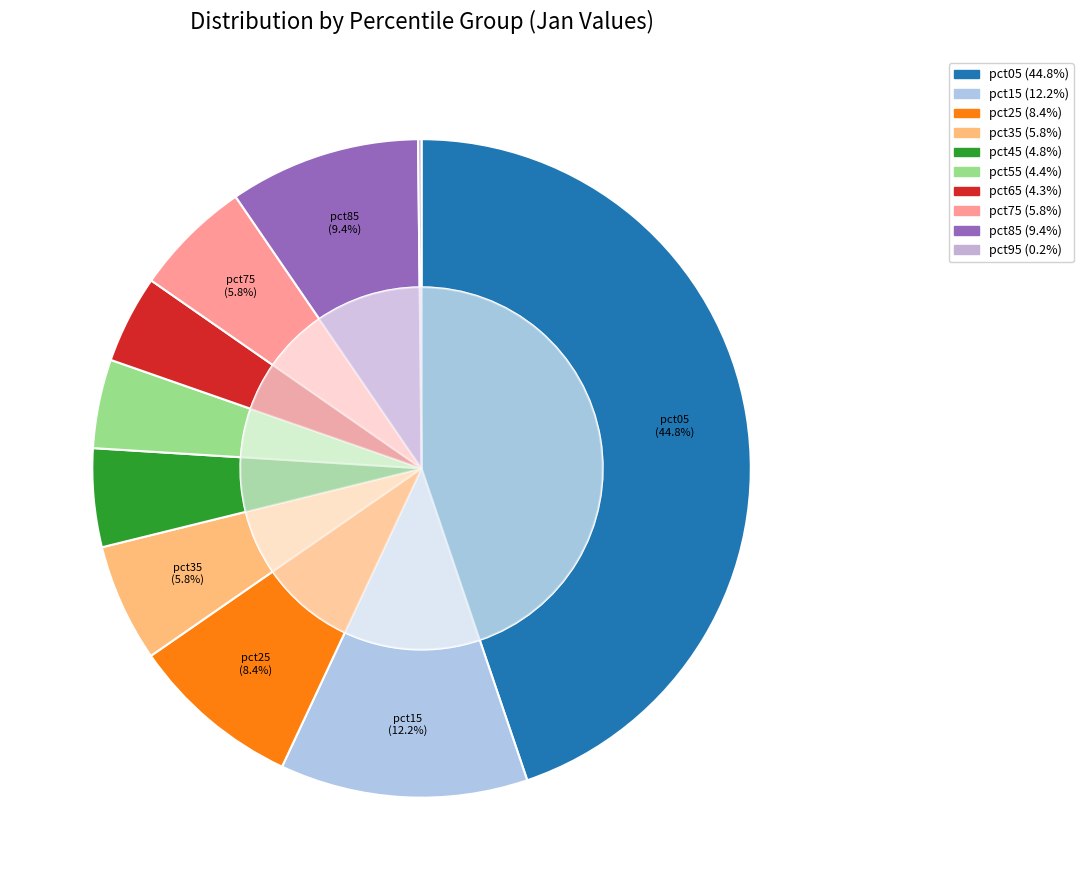

What percentage is the pct35 slice, to the nearest percent?

6%